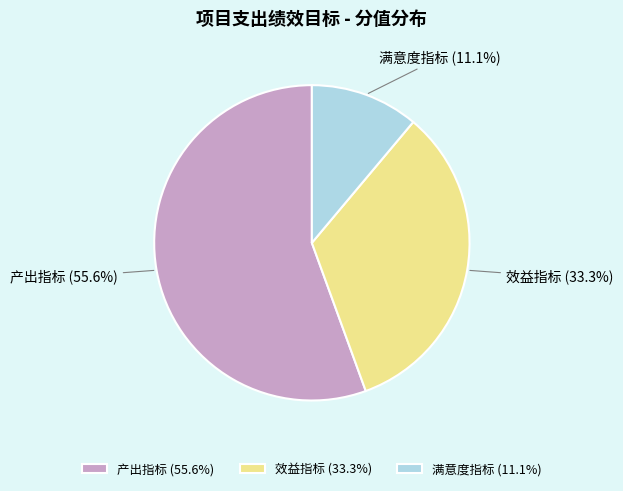

How much of the chart is everything except 满意度指标?

88.9%